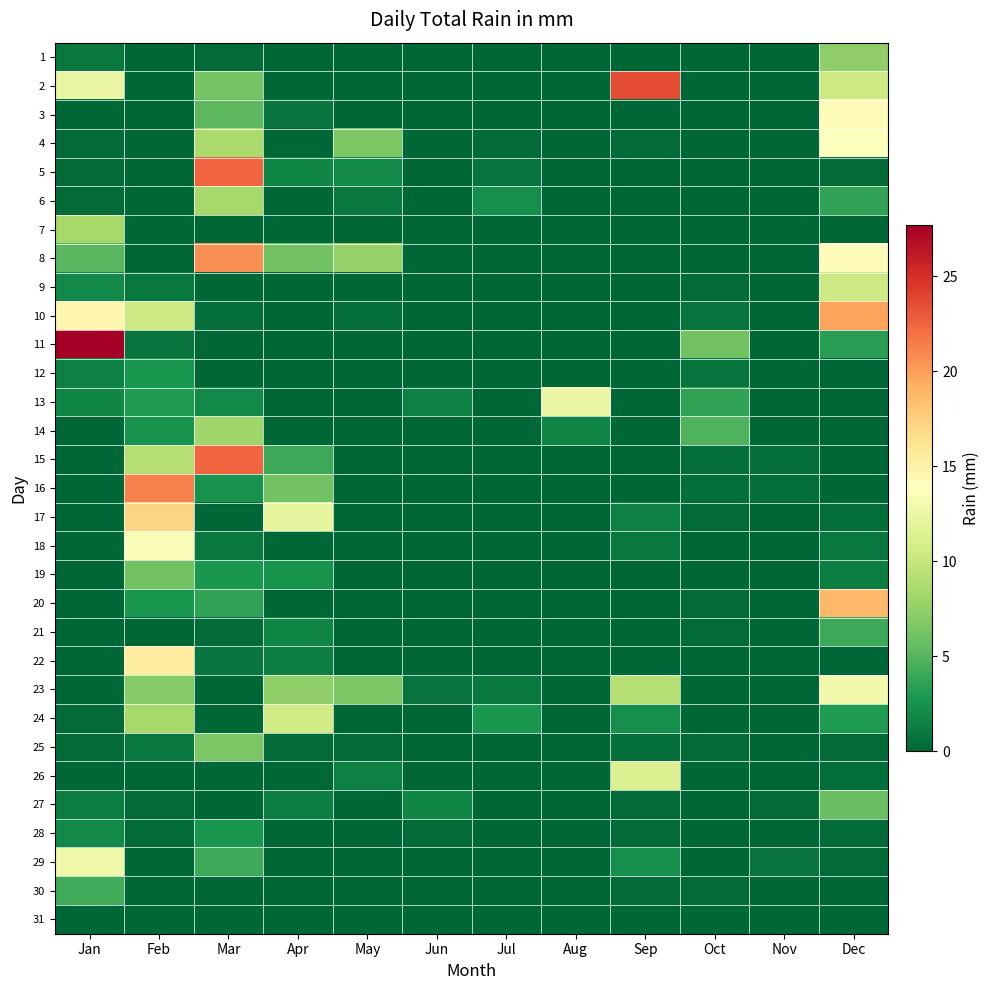

At how many categories does at least one series exceed 22?

3